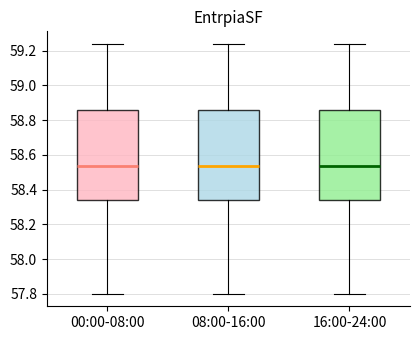

Where does the lower whisker of the box for 08:00-16:00 end on the y-axis? The values are not printed on the chart, so give them approximately, as read against the axis.

57.80